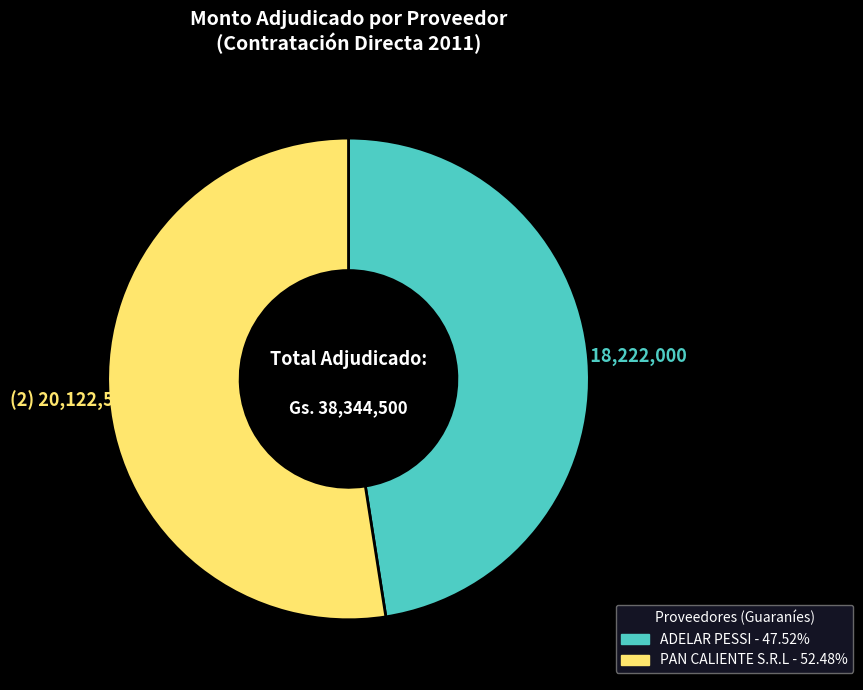

How many slices are in this pie chart?

2